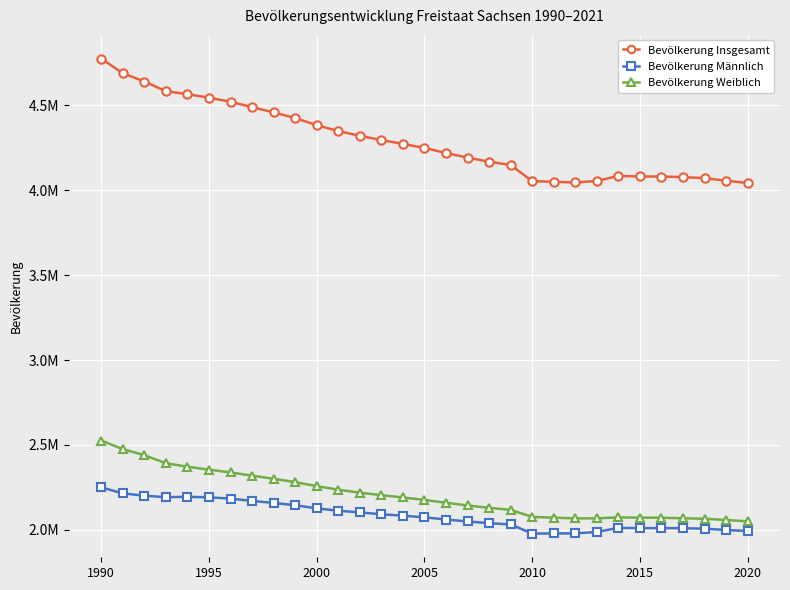

What are all the series names shown in the legend?

Bevölkerung Insgesamt, Bevölkerung Männlich, Bevölkerung Weiblich